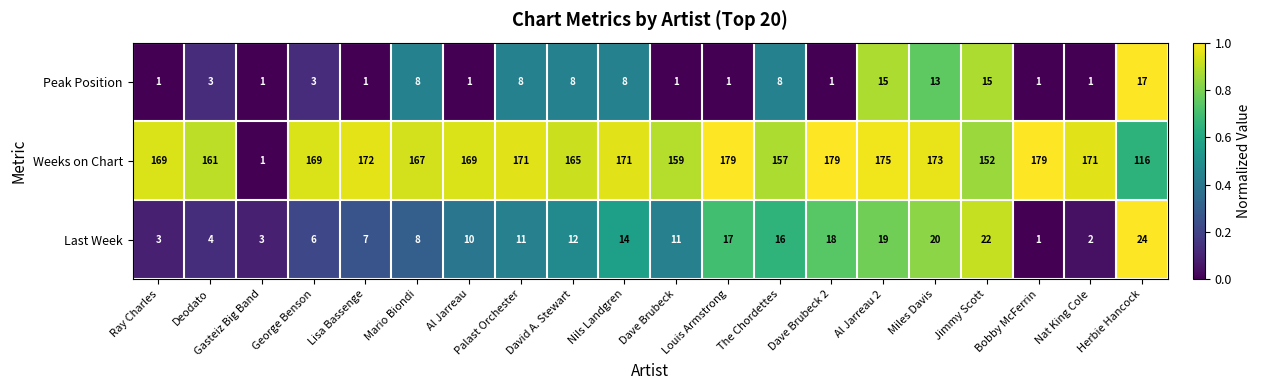

What is the sum of the Weeks on Chart values at Nils Landgren and The Chordettes?

328